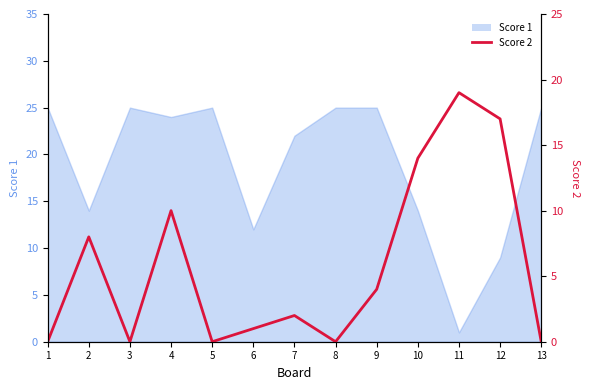

List the labels in order of value, smallest first.

1, 3, 5, 8, 13, 6, 7, 9, 2, 4, 10, 12, 11